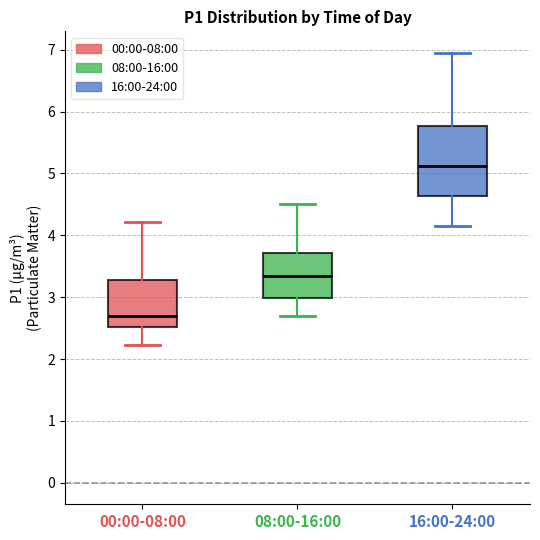

Reading left to right, transcribe this box plot: for each box, give where its median line is, the range the box spans, and where its two whiskers end, as read against the y-axis. The values are not printed on the chart, so give them approximately, as read against the axis.

00:00-08:00: median 2.7, box 2.5 to 3.3, whiskers 2.2 to 4.2
08:00-16:00: median 3.4, box 3.0 to 3.7, whiskers 2.7 to 4.5
16:00-24:00: median 5.1, box 4.6 to 5.8, whiskers 4.2 to 7.0